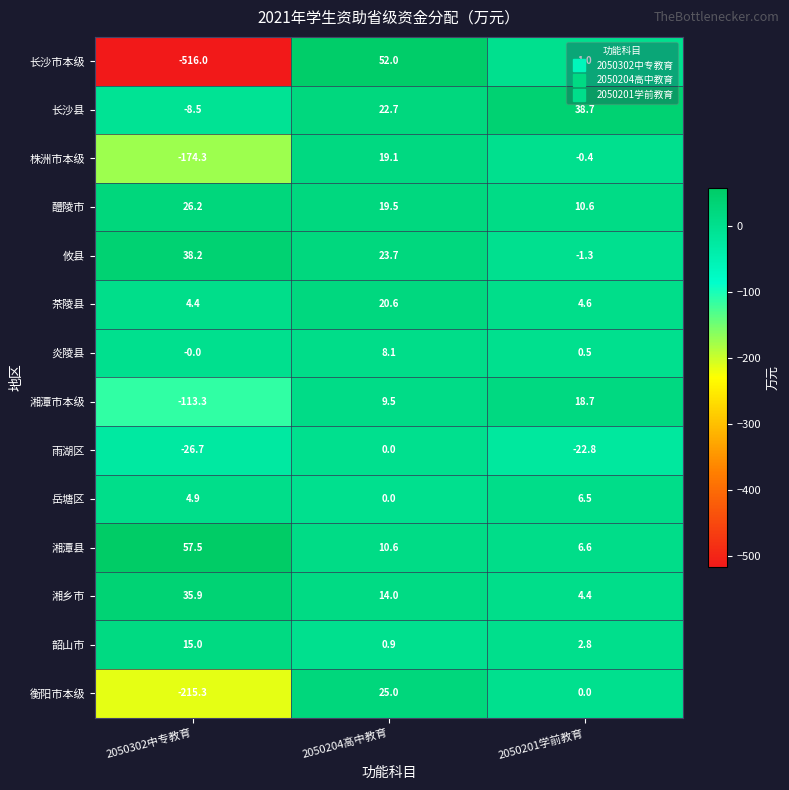

True or false: 醴陵市 has a value of 39.1 at 2050302中专教育.

False